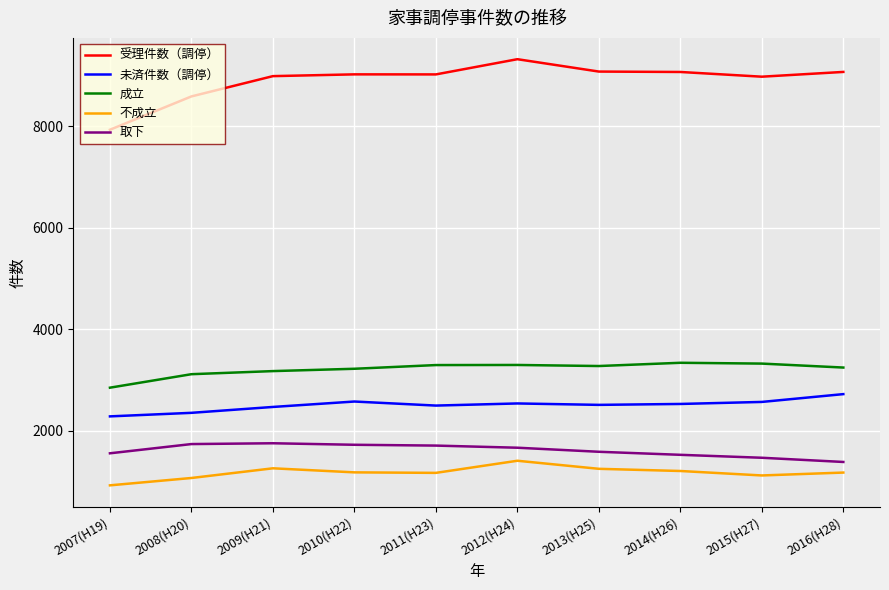

What value does the 不成立 series have at 2012(H24)?

1405